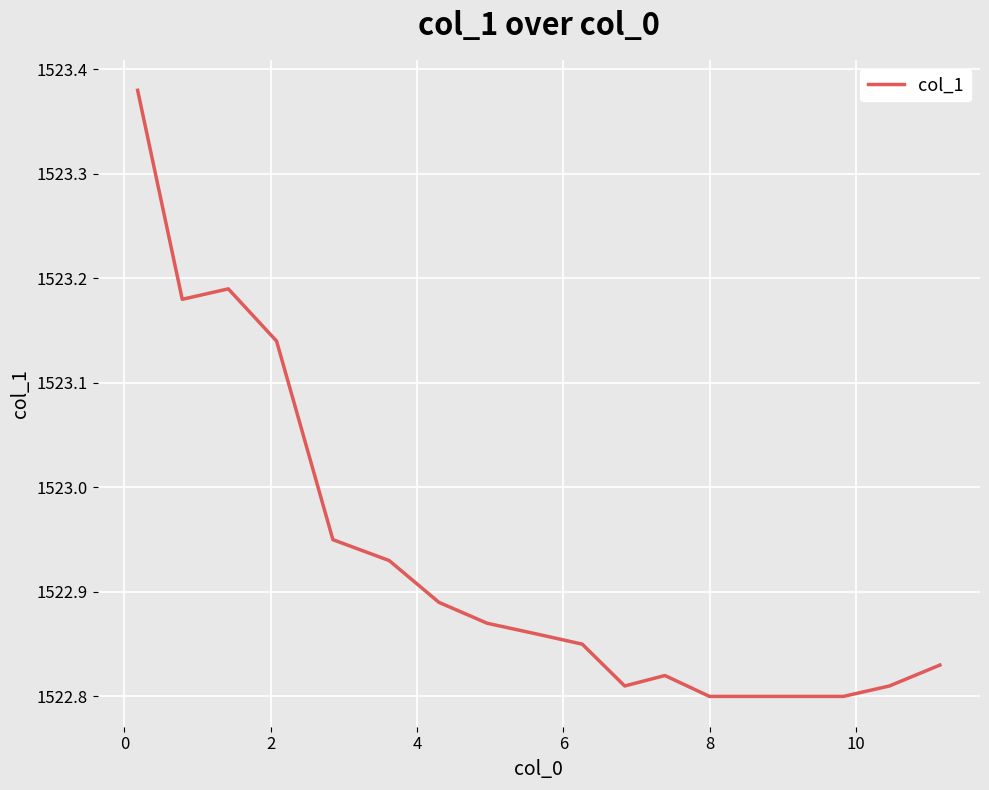

How many lines are shown in the chart?

1